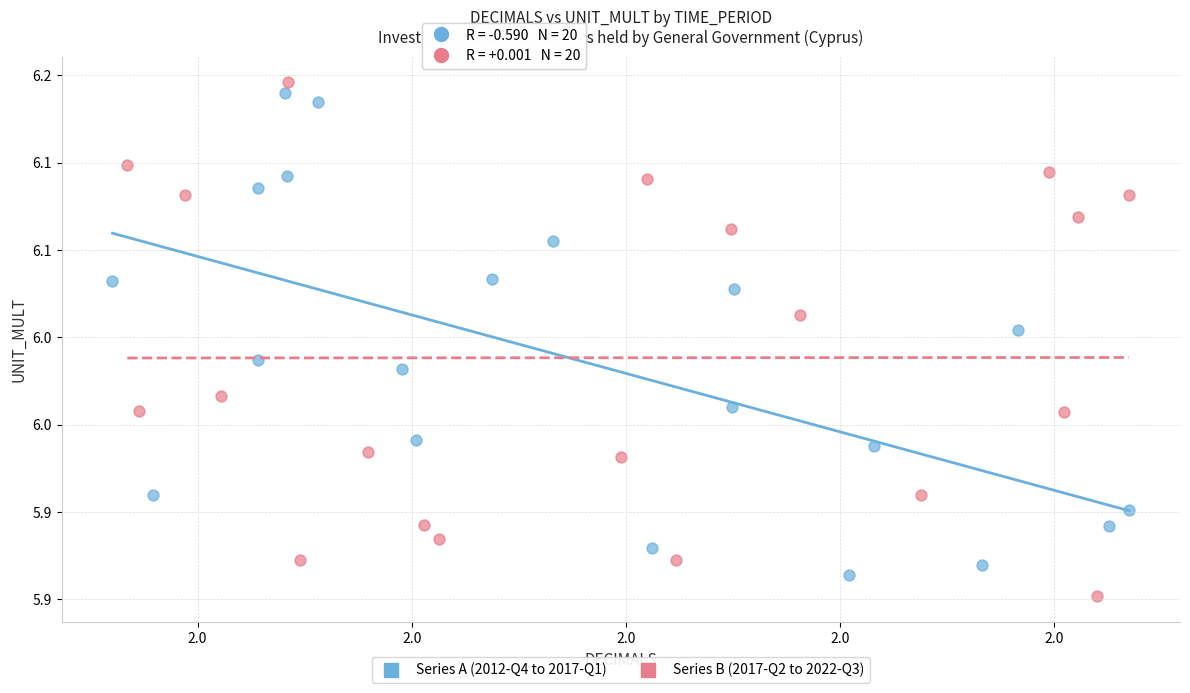

Which series reaches the maximum Y coordinate?

Series B (2017-Q2 to 2022-Q3)